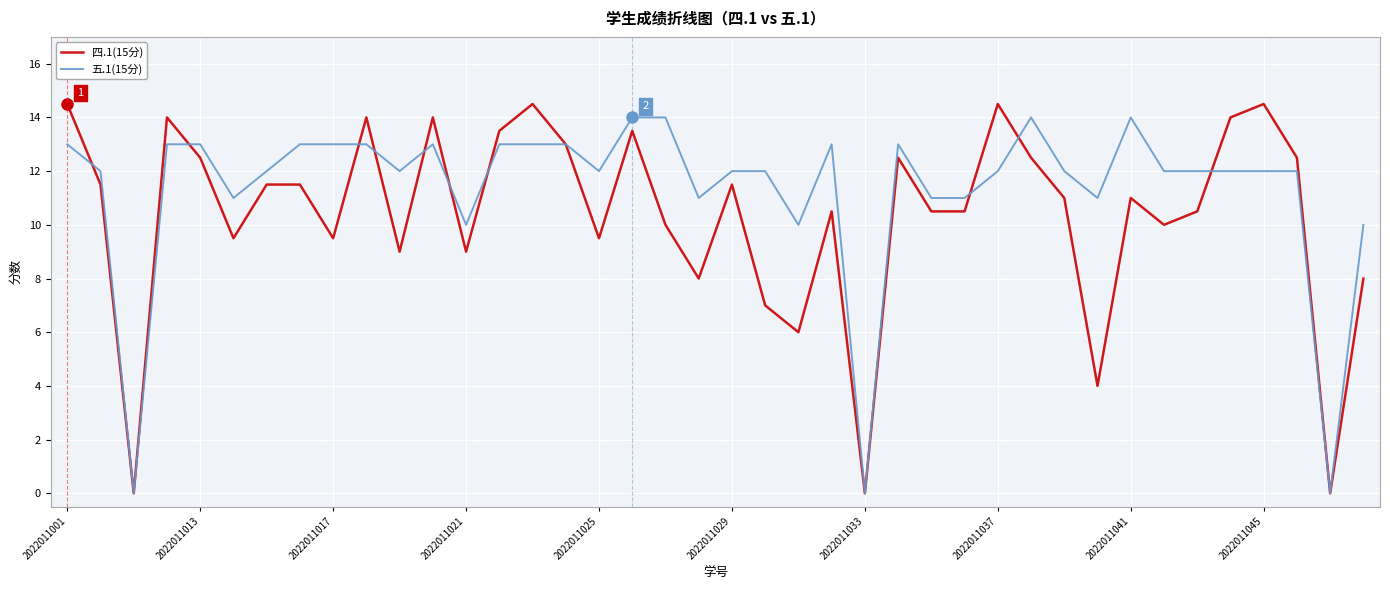

Which series has the largest range (max minus min)?

四.1(15分)